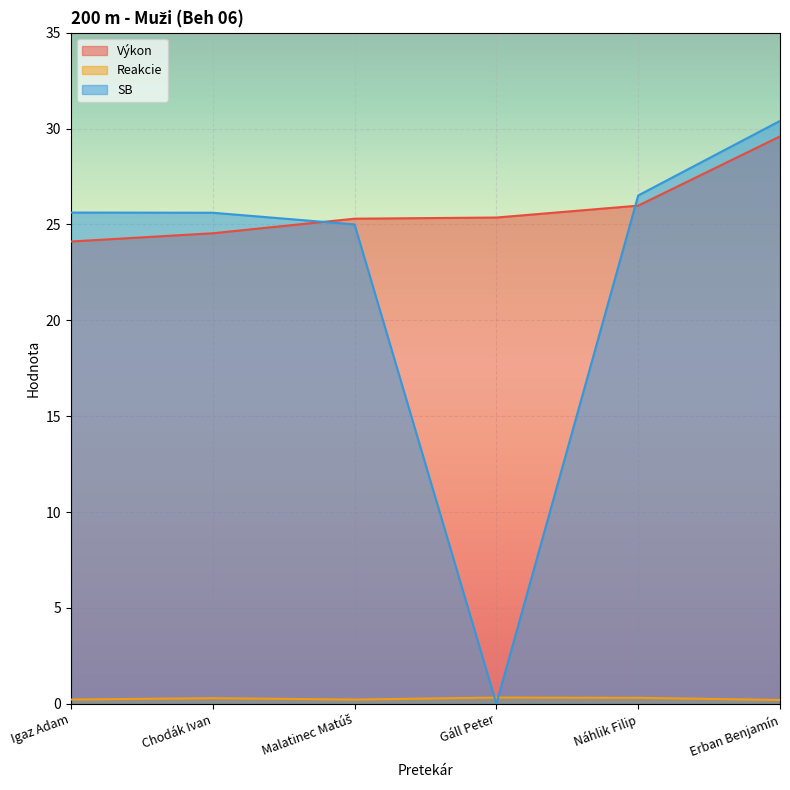

What is the difference between the maximum and second lowest values in the Reakcie series?

0.1